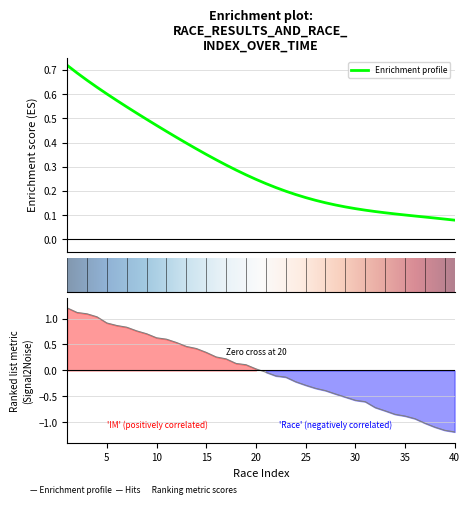

How many lines are shown in the chart?

1